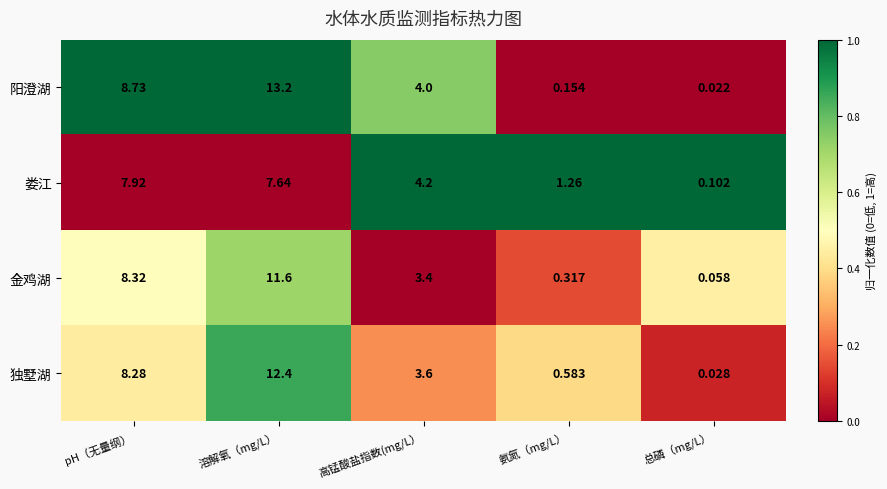

List the series in order of their peak value, highest first.

阳澄湖, 独墅湖, 金鸡湖, 娄江